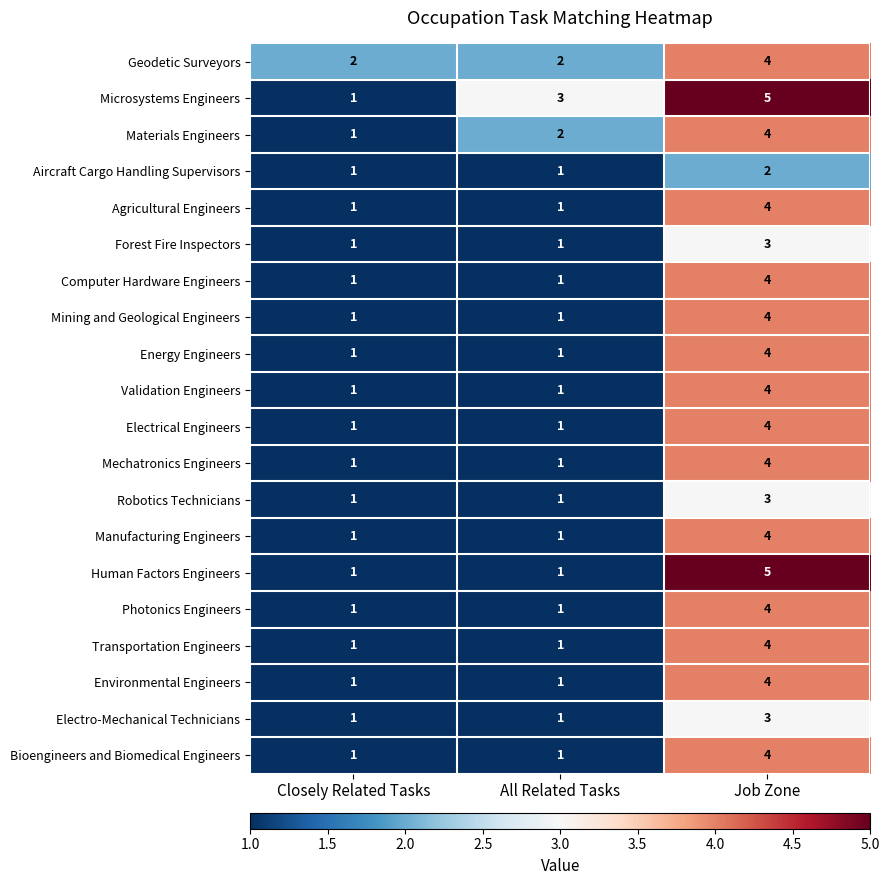

At which label does Robotics Technicians reach its peak?

Job Zone